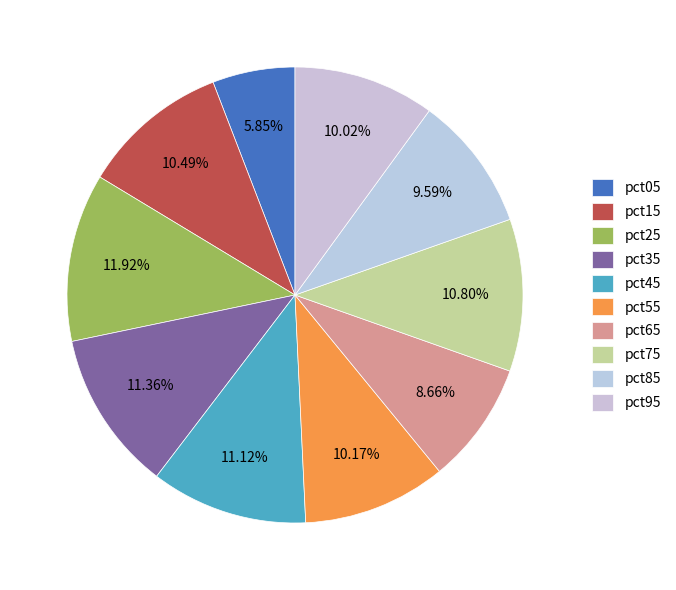

Which slice is the largest?

pct25